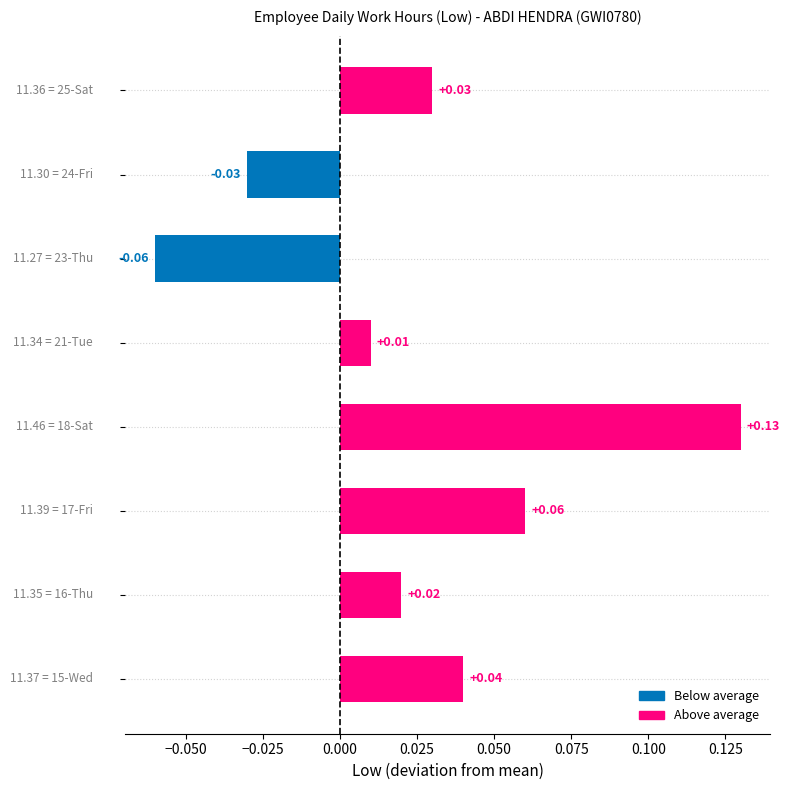

How many series are shown in this chart?

1